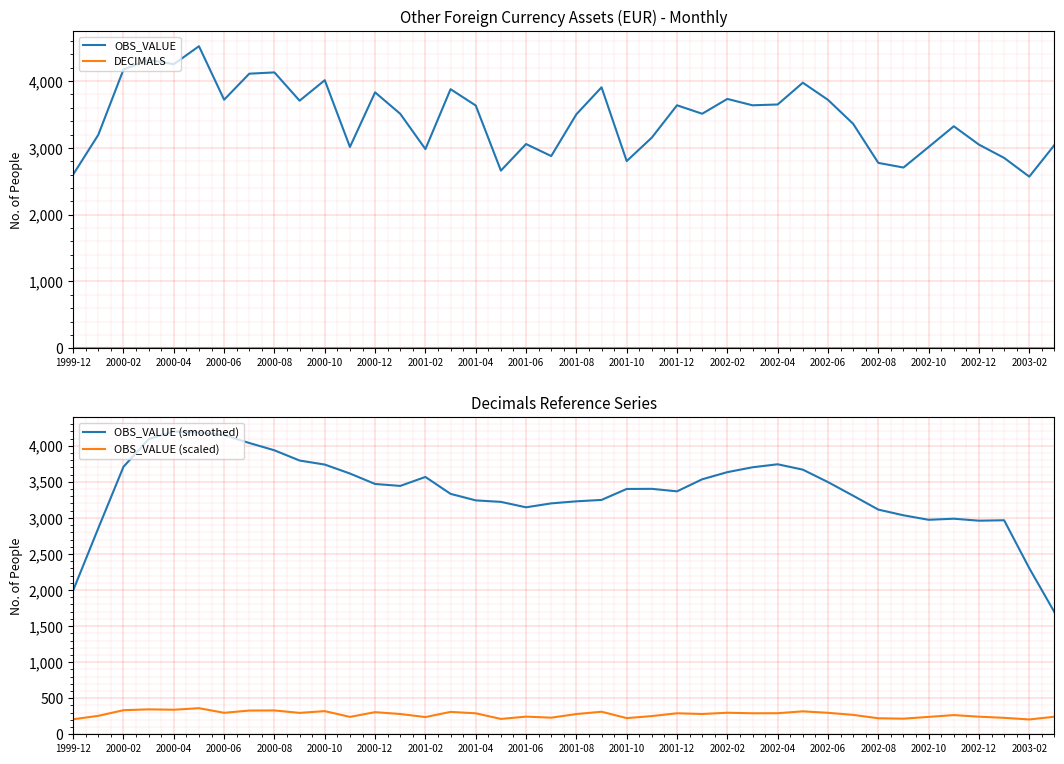

How many lines are shown in the chart?

4